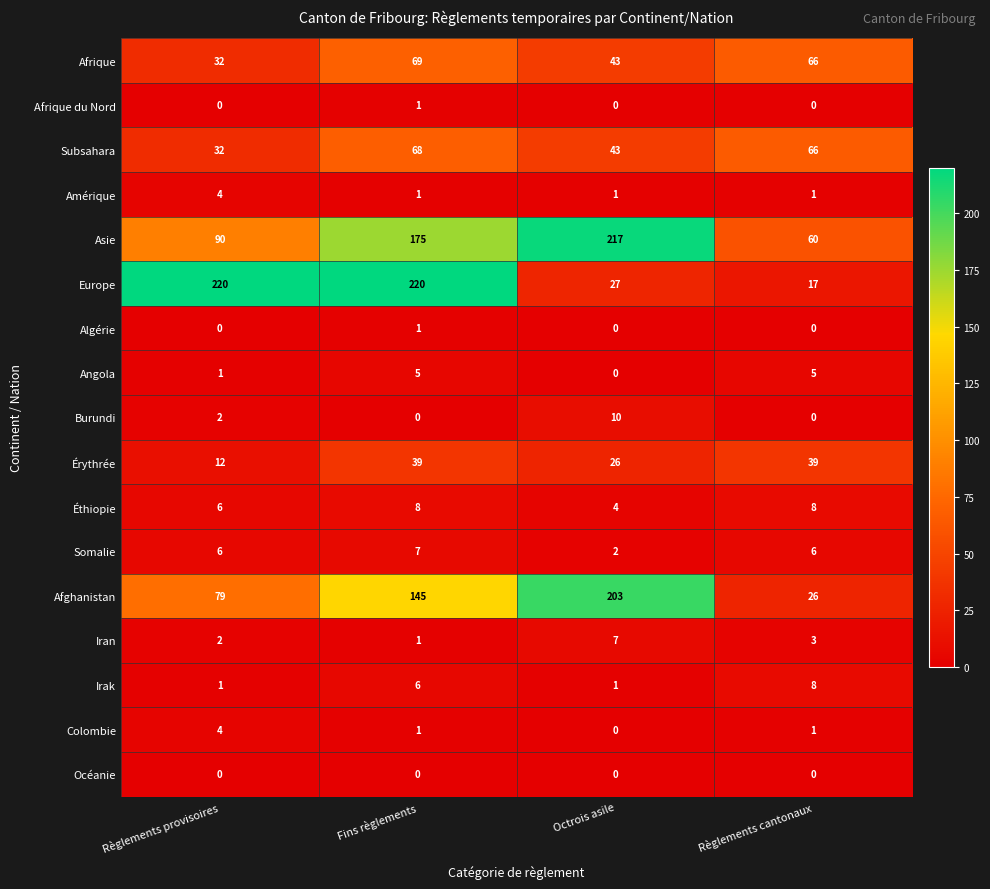

What is the spread (max minus min) of values at Règlements provisoires?

220